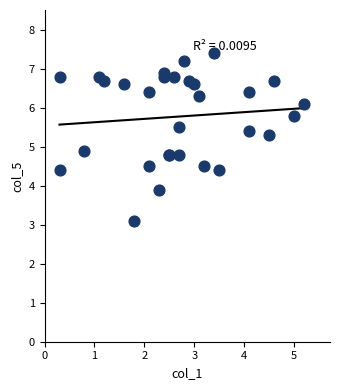

What Y value in the scatter plot is closest to 5?

4.9